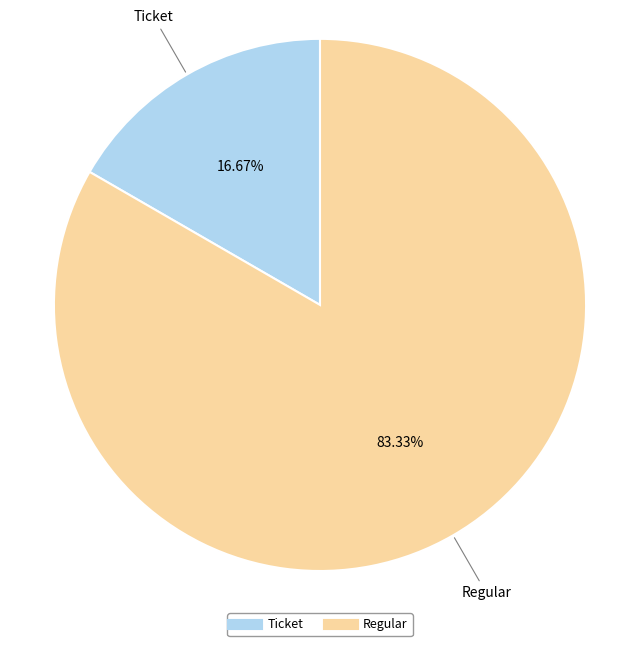

Is there a majority slice in this chart?

Yes